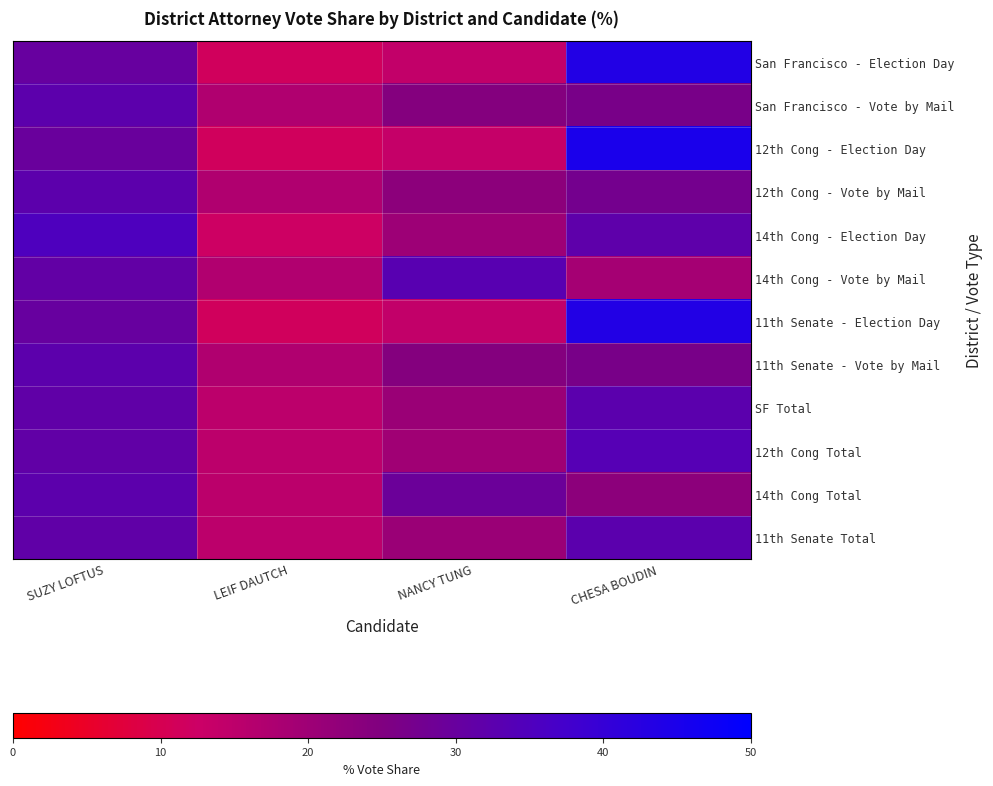

Between CHESA BOUDIN and NANCY TUNG, which is larger?

CHESA BOUDIN